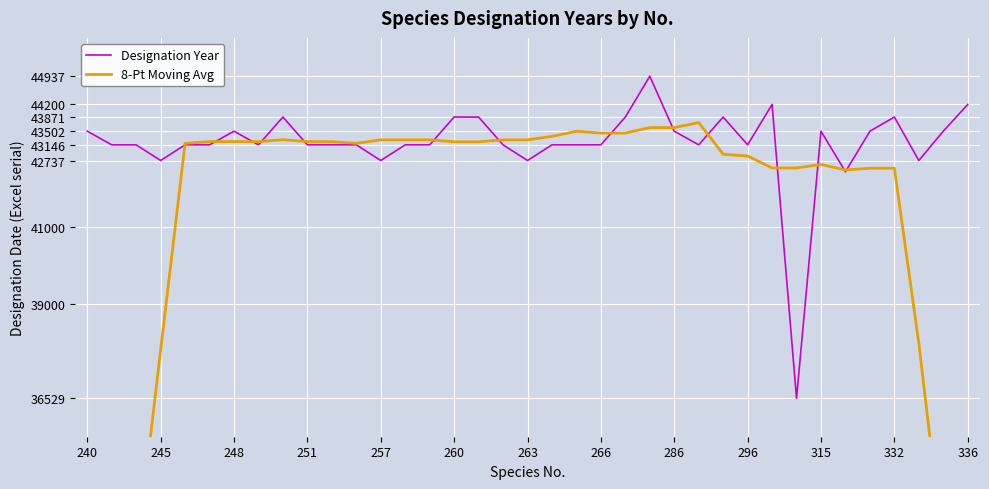

Reading left to right, transcribe all the data shown in this chart.

Designation Year: 43502.0	43146.0	43146.0	42737.0	43146.0	43146.0	43502.0	43146.0	43871.0	43146.0	43146.0	43146.0	42737.0	43146.0	43146.0	43871.0	43871.0	43146.0	42737.0	43146.0	43146.0	43146.0	43871.0	44937.0	43502.0	43146.0	43871.0	43146.0	44200.0	36529.0	43502.0	42444.0	43502.0	43871.0	42737.0	43502.0	44200.0
8-Pt Moving Avg: 21566.4	26959.6	32352.9	37790.6	43183.9	43230.0	43230.0	43230.0	43281.1	43230.0	43230.0	43185.5	43276.1	43276.1	43276.1	43225.0	43225.0	43276.1	43276.1	43366.8	43500.0	43453.9	43453.9	43595.6	43595.6	43727.4	42900.2	42854.1	42542.5	42542.5	42633.1	42491.4	42535.9	42535.9	37969.8	32532.0	27226.5